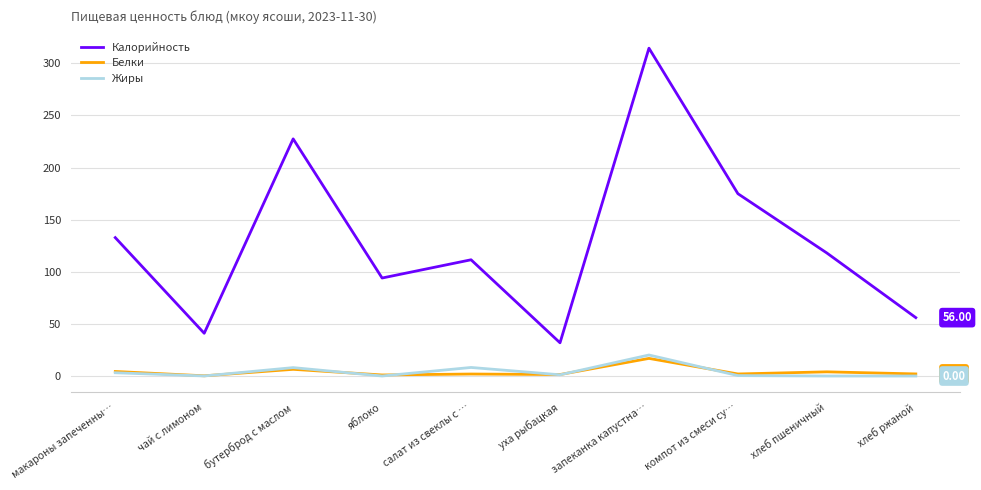

The value of Калорийность at запеканка капустна… is 314.5. True or false?

True